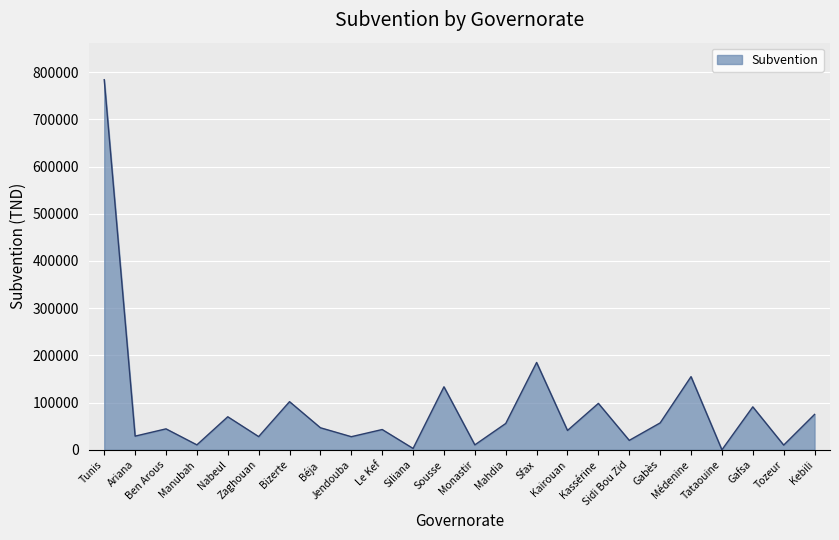

Count the number of data series in this chart.

1